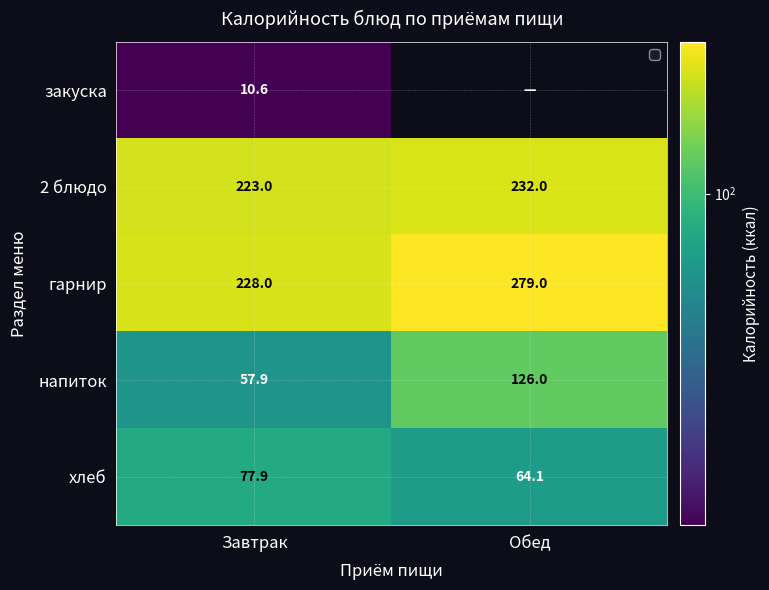

Between Завтрак and Обед, which is larger?

Завтрак